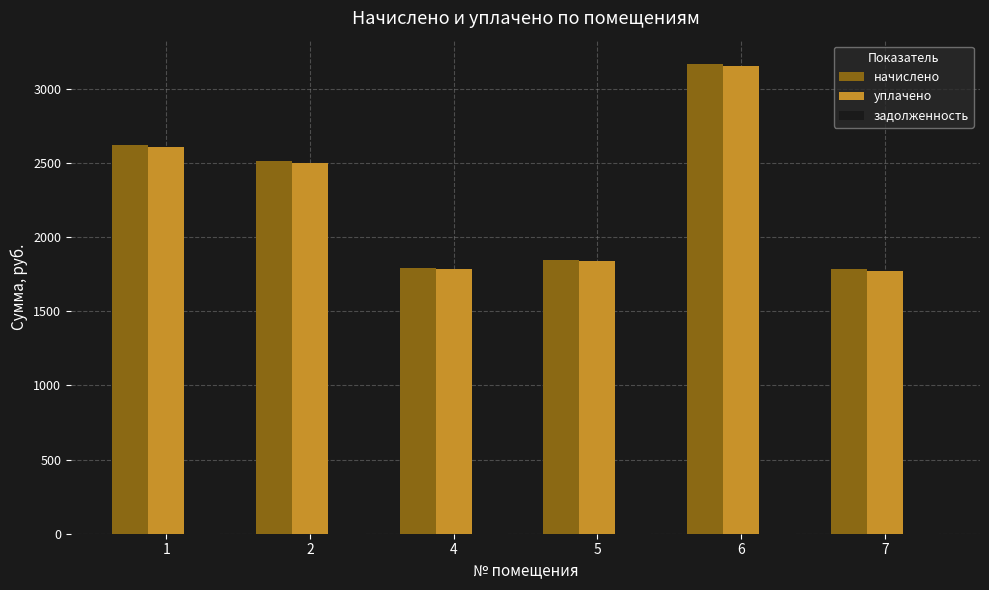

What are all the series names shown in the legend?

начислено, уплачено, задолженность